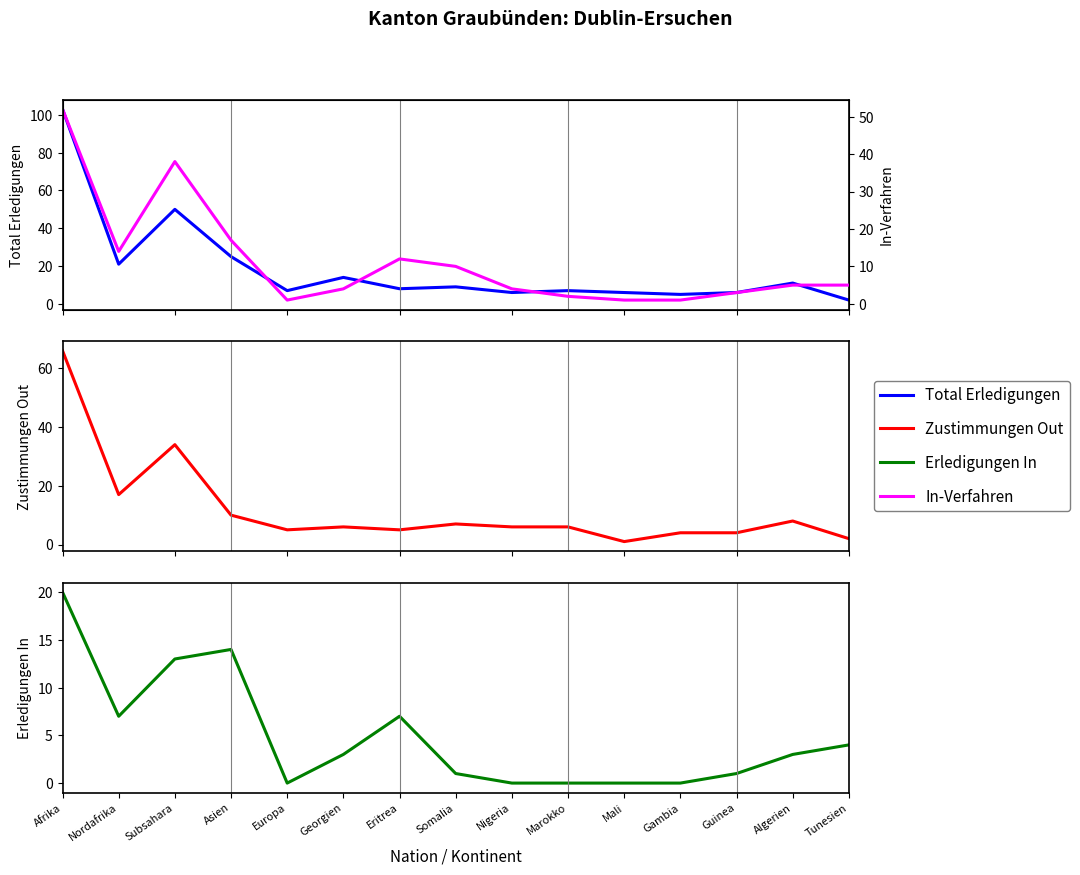

In Erledigungen In, how many points are lower than both neighbors (excluding endpoints)?

2